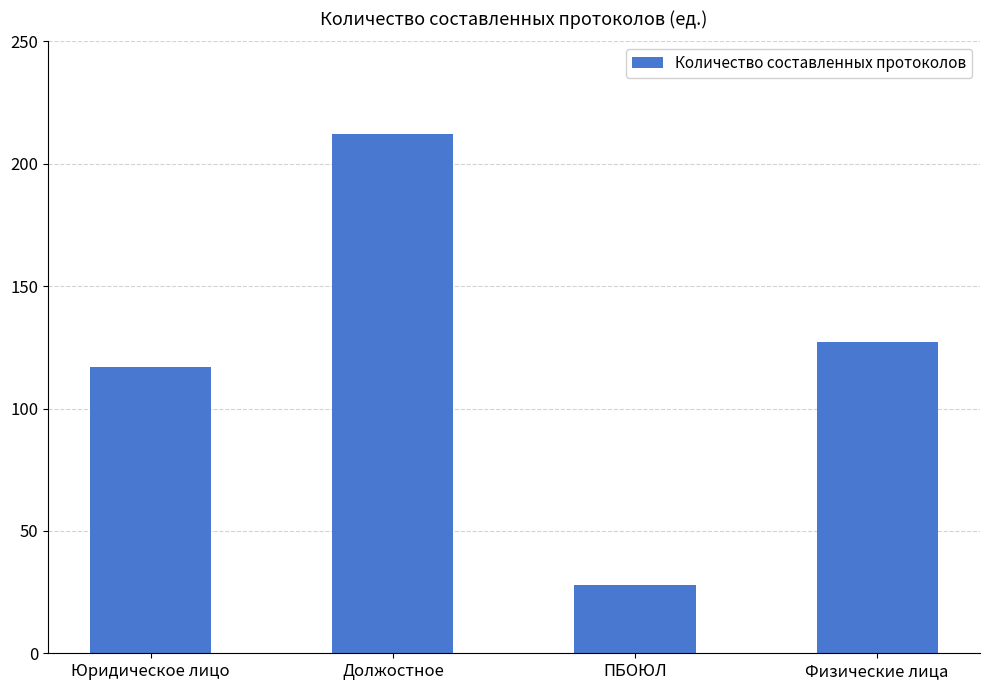

Read the value at Юридическое лицо, to the nearest 5.

115